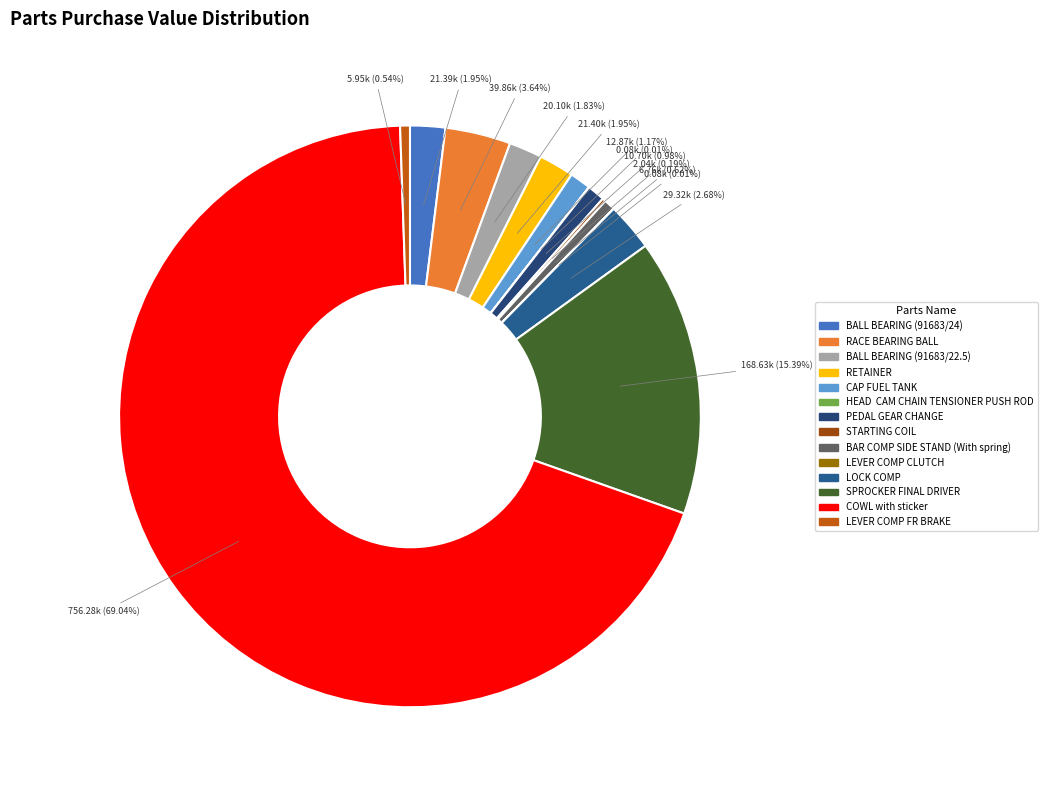

Combined, what portion of the pie is CAP FUEL TANK and BALL BEARING (91683/22.5)?

3.0%